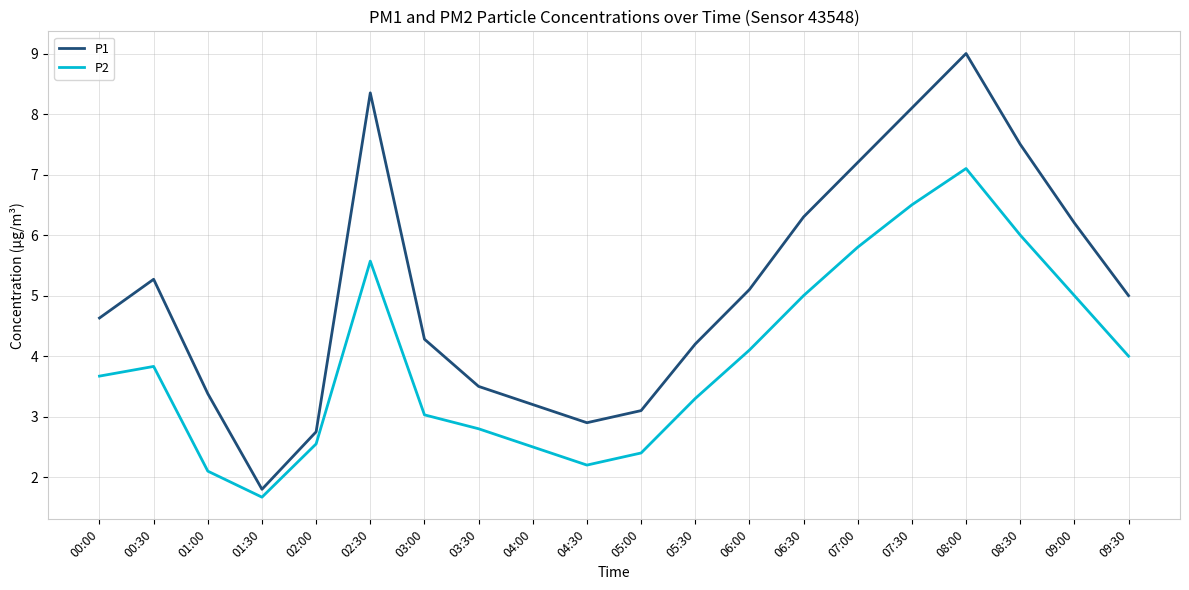

Is the value of P2 at 09:30 greater than the value of P1 at 01:00?

Yes